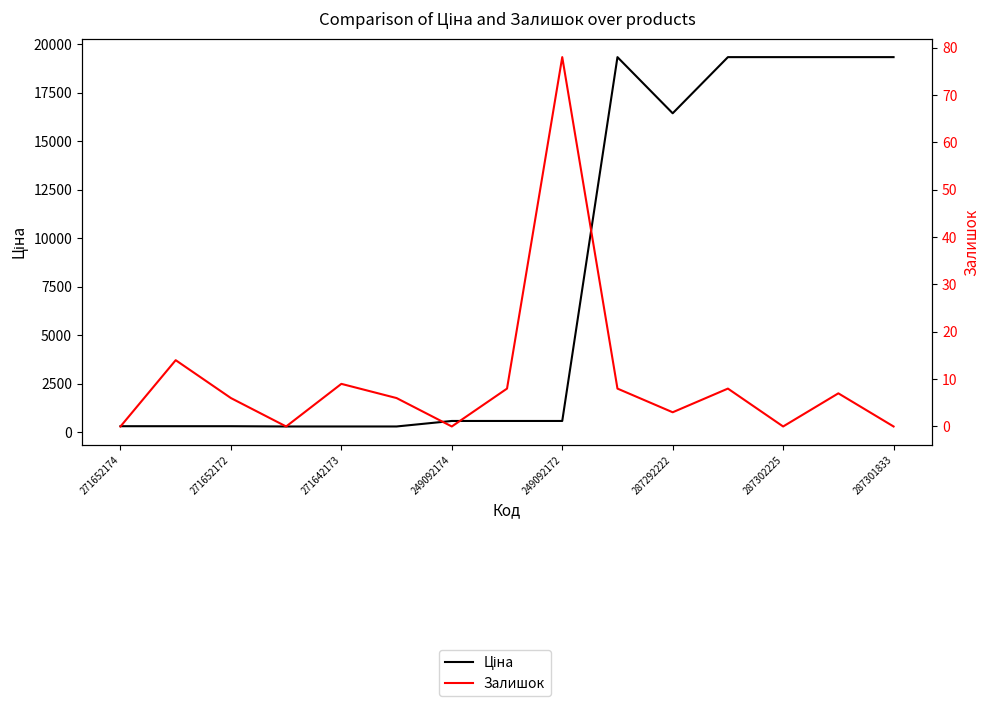

True or false: Залишок and Ціна cross at least once.

False